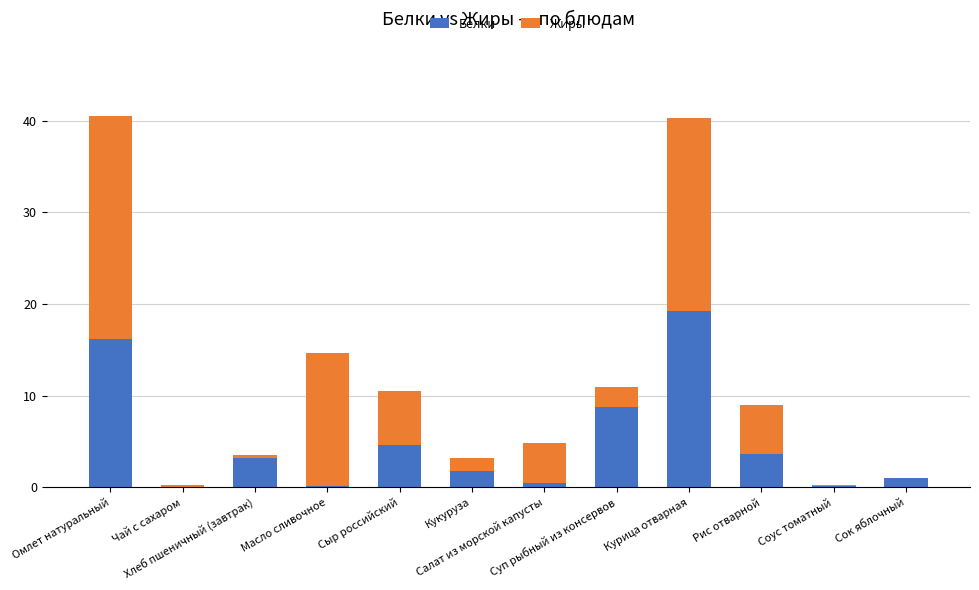

At which label is Белки closest to 9?

Суп рыбный из консервов